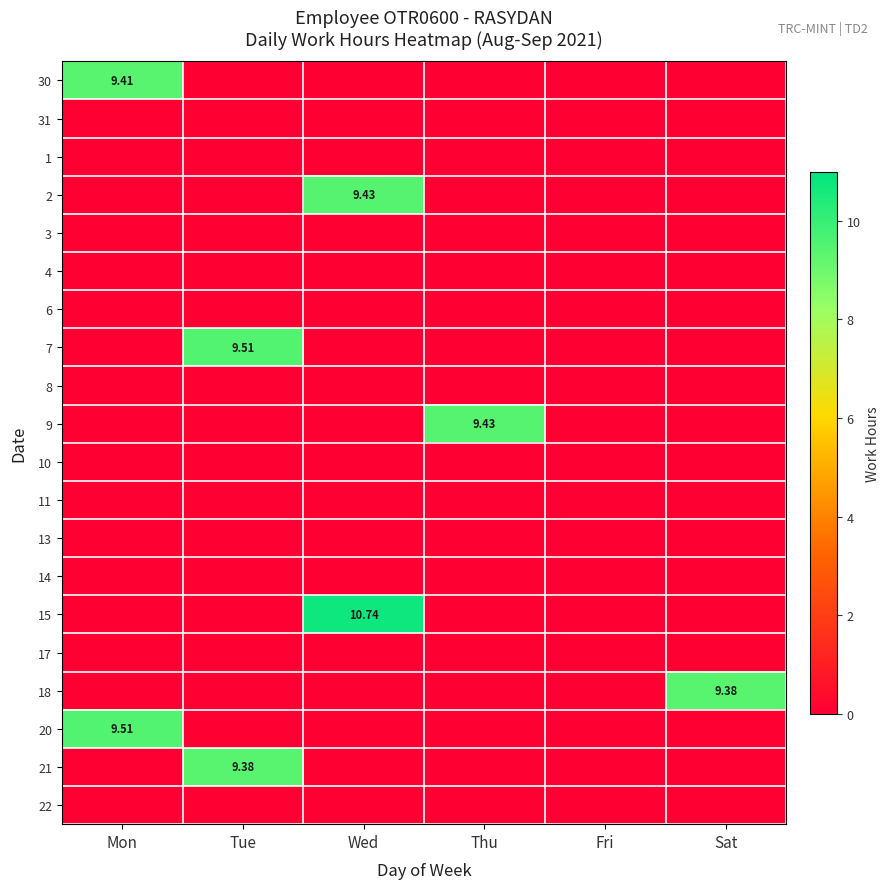

What is the difference between the highest and lowest values at Wed?

10.7